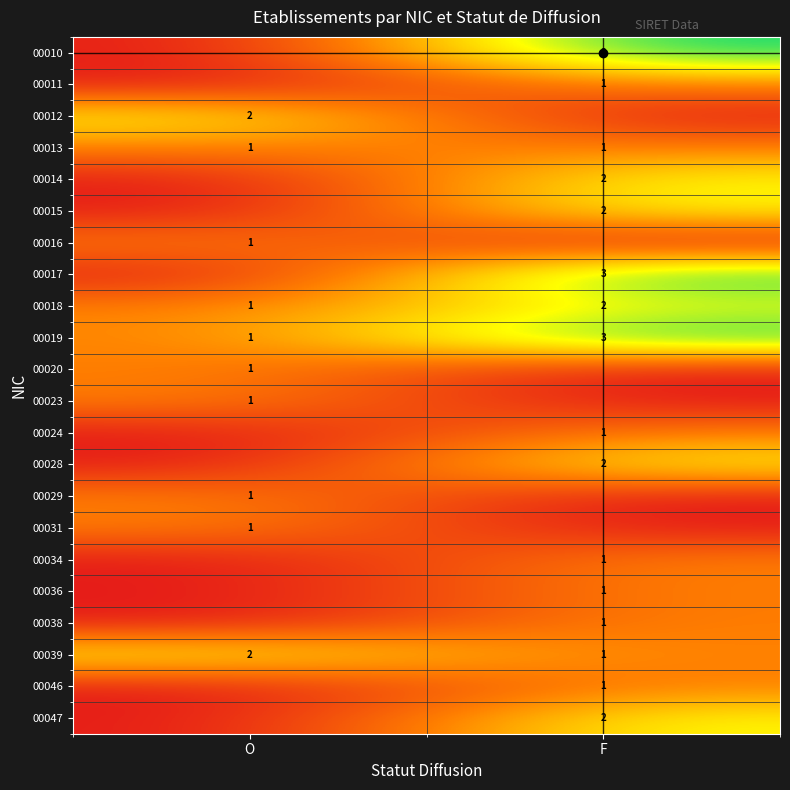

True or false: 00038 has a value of 1 at F.

True